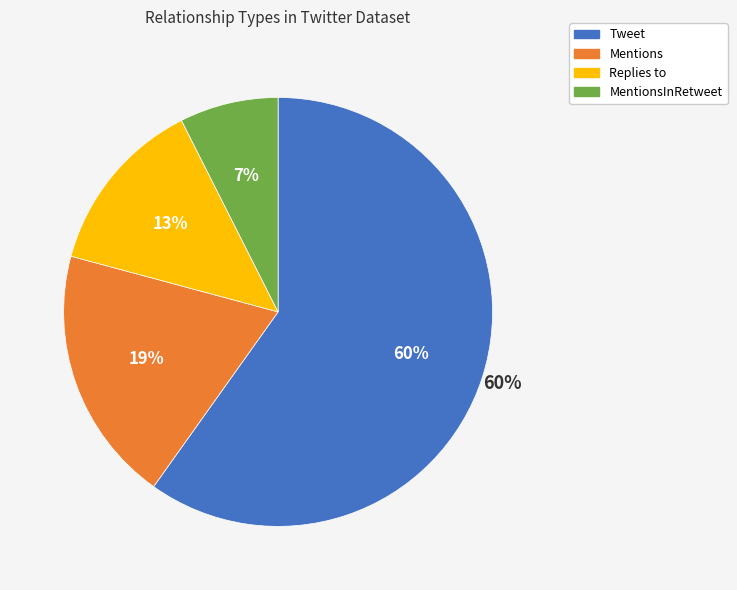

To the nearest percent, what is the difference between the MentionsInRetweet and Tweet slice percentages?

52%